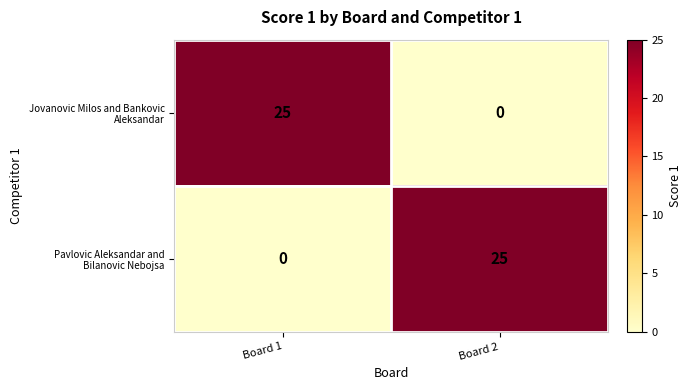

What is the total value across all series at Board 2?

25